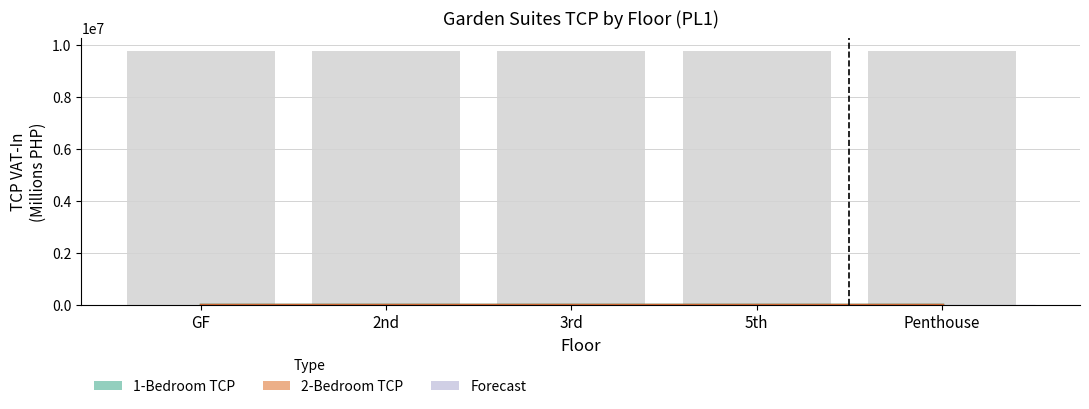

What is the change in value from 2nd to 3rd?

+0.1